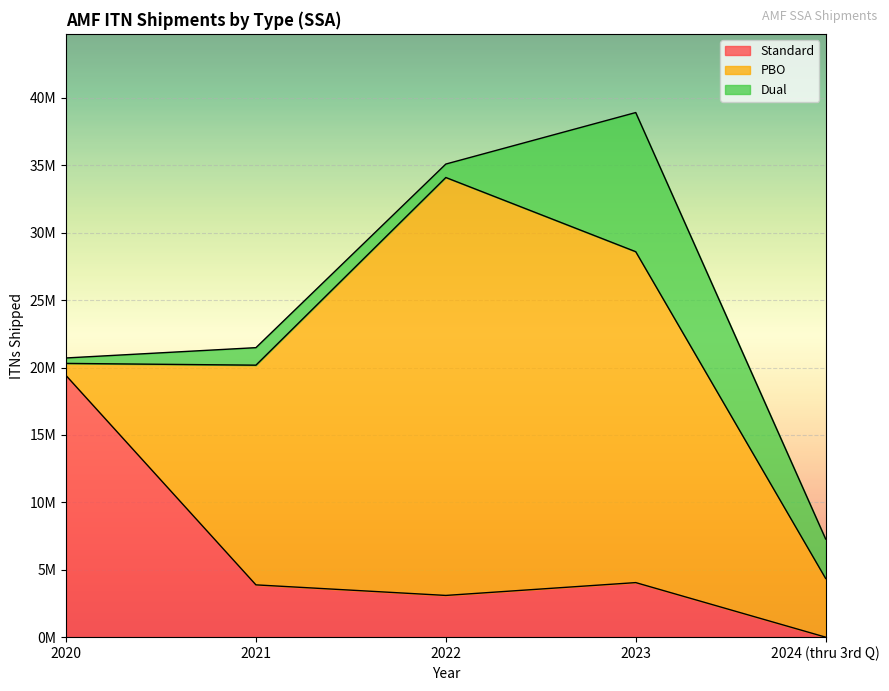

True or false: Dual has a value of 1494530 at 2022.

False